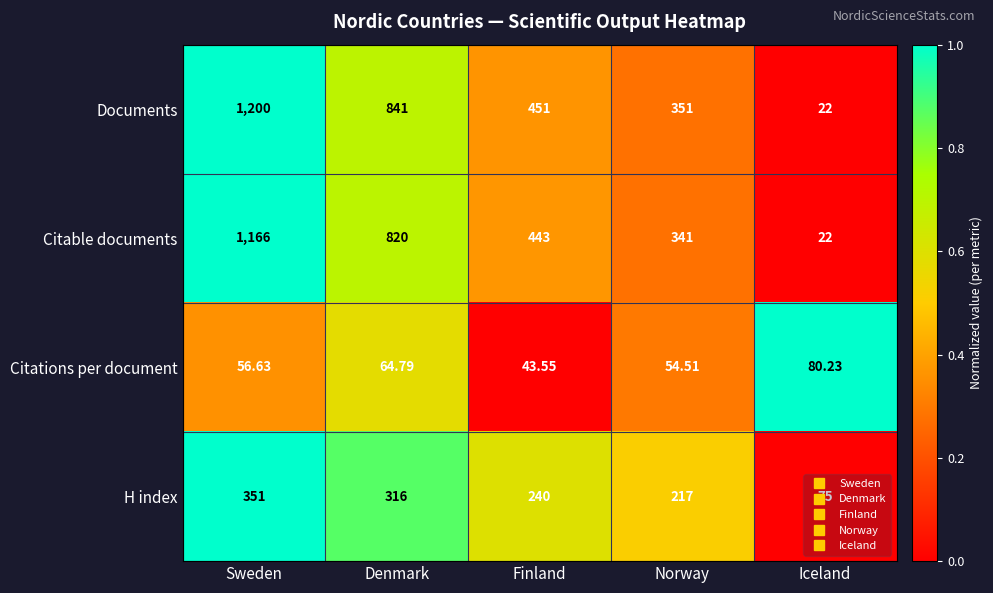

Which category has the lowest value across all series?

Iceland